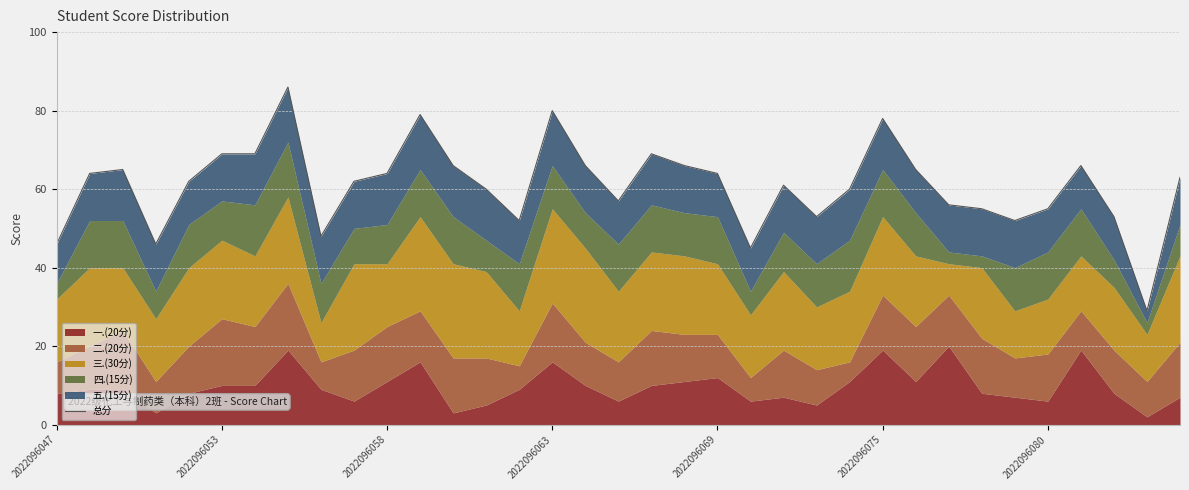

What is the ratio of the value at 10 to the value at 19?

1.0